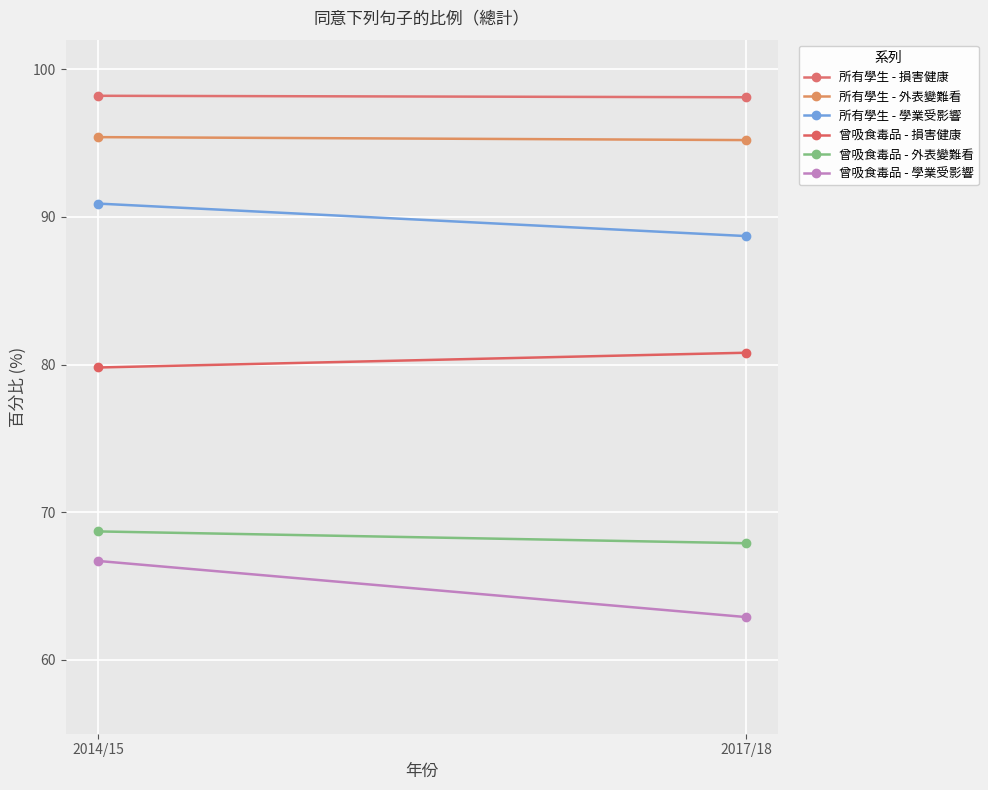

What is the value of the 曾吸食毒品 - 外表變難看 point at the 2nd from the left?

67.9